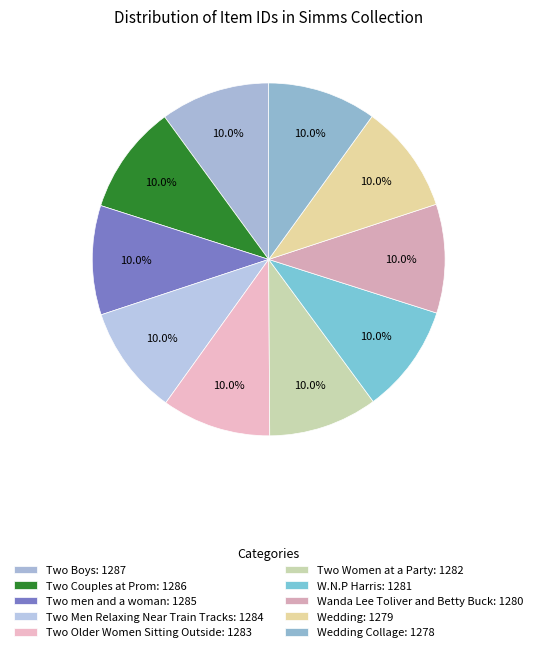

Count the number of slices in the pie.

10